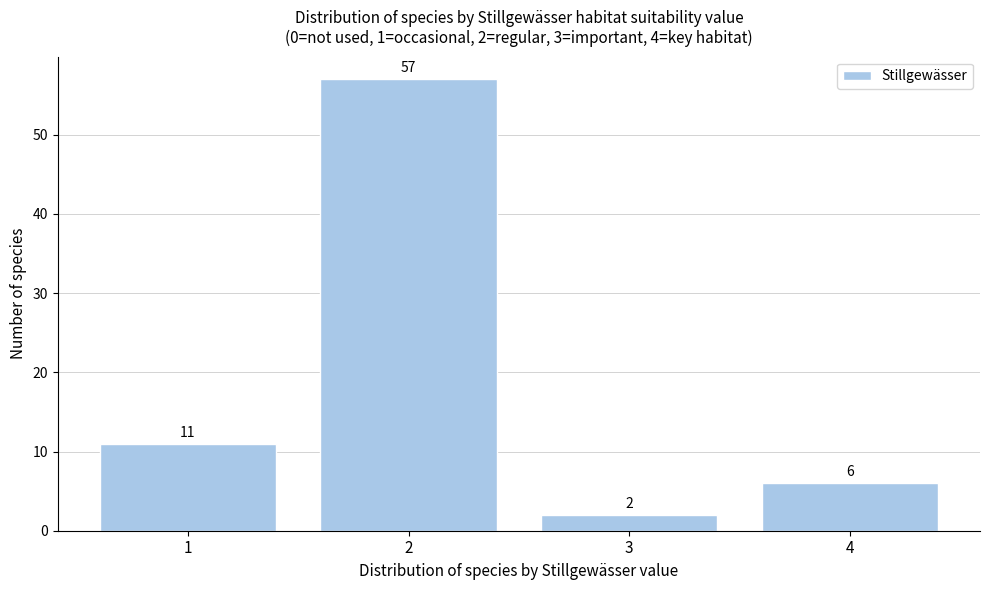

Reading left to right, list all the values displayed in this chart.

11	57	2	6